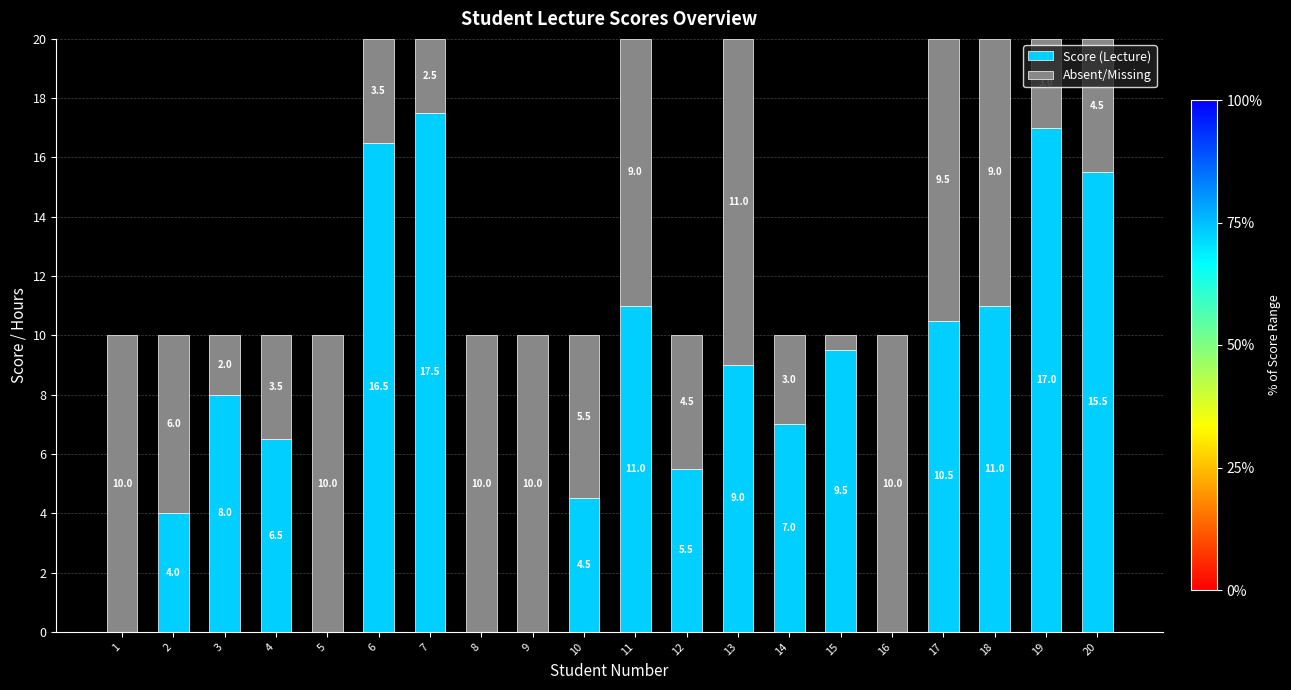

What is the total value across all series at 19?

20.0